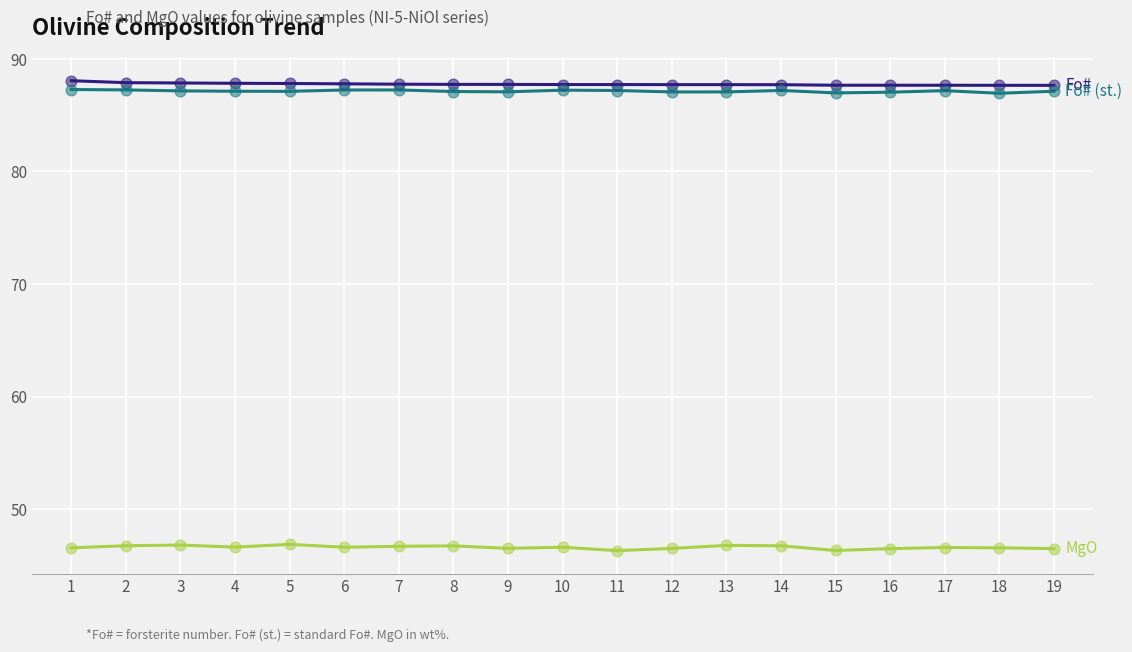

What is the total value across all series at 13?

221.6